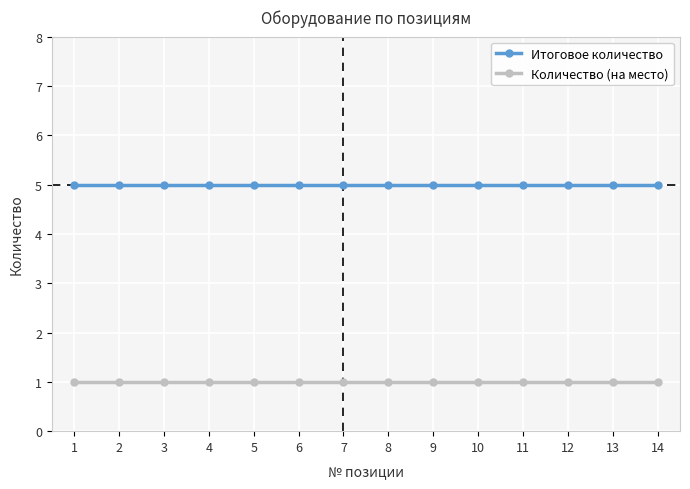

At 13, list the series in order from smallest to largest.

Количество (на место), Итоговое количество